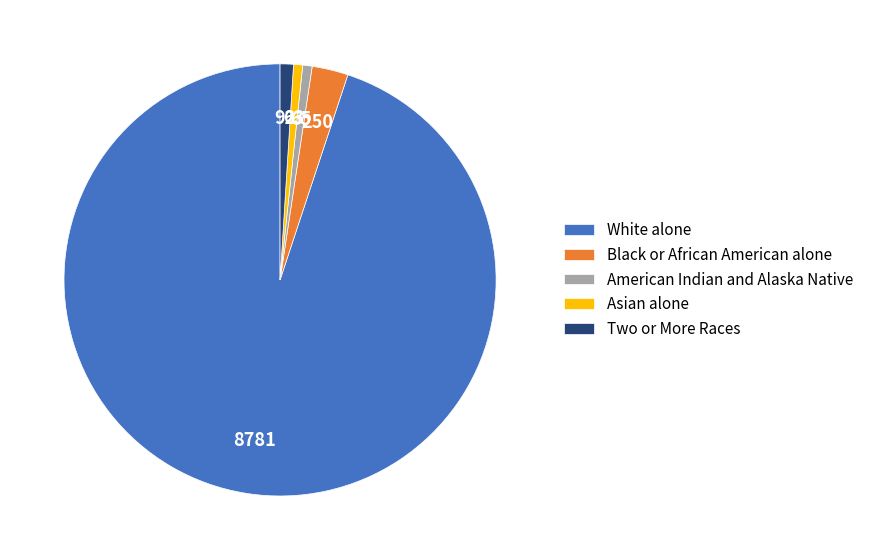

Which has a higher value, Asian alone or White alone?

White alone